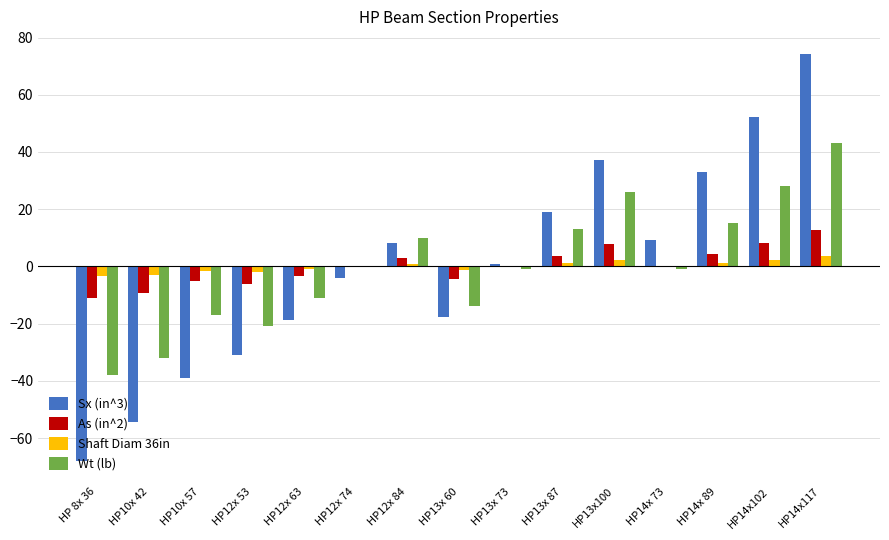

The value of As (in^2) at HP12x 74 is 0.1. True or false?

True